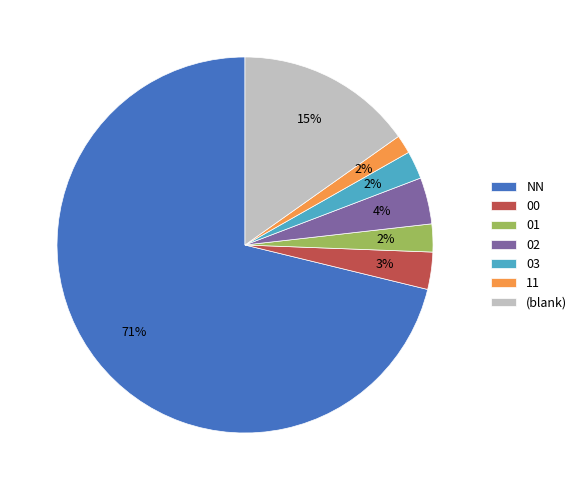

Does any single category account for the majority?

Yes